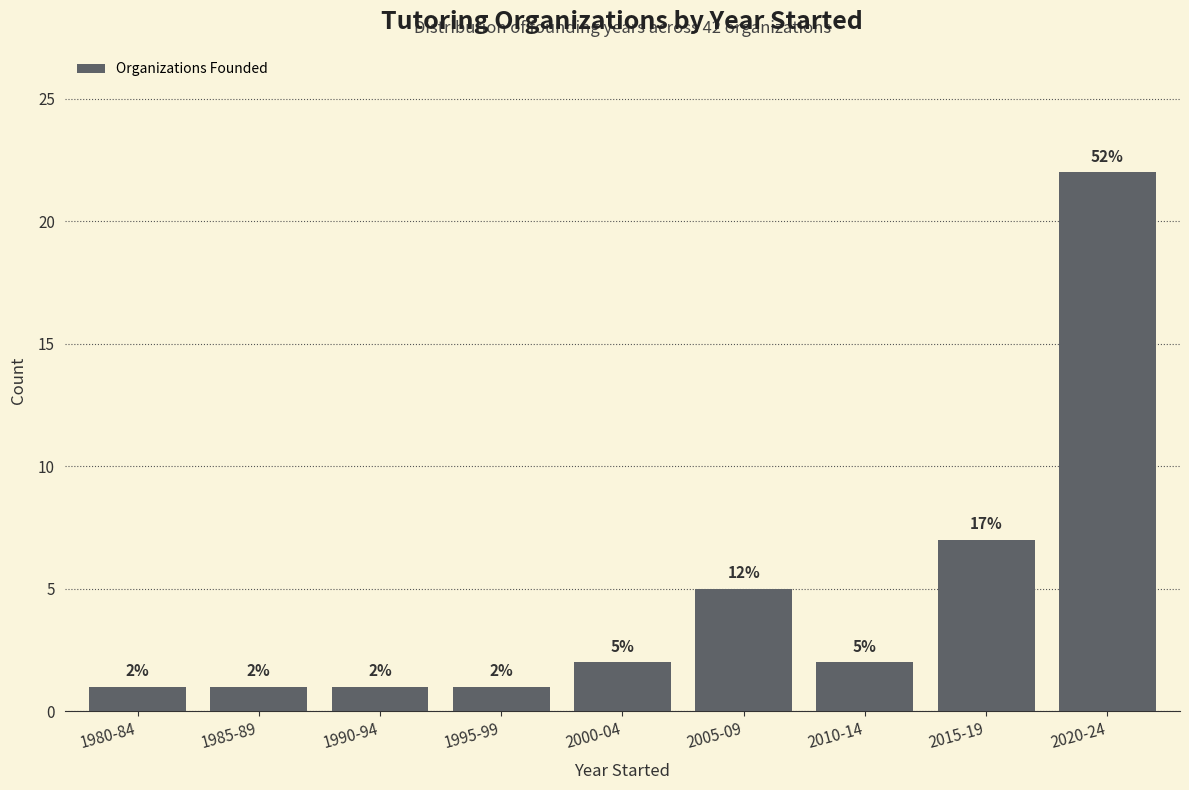

Reading right to left, transcribe all the data shown in this chart.

2020-24=22	2015-19=7	2010-14=2	2005-09=5	2000-04=2	1995-99=1	1990-94=1	1985-89=1	1980-84=1